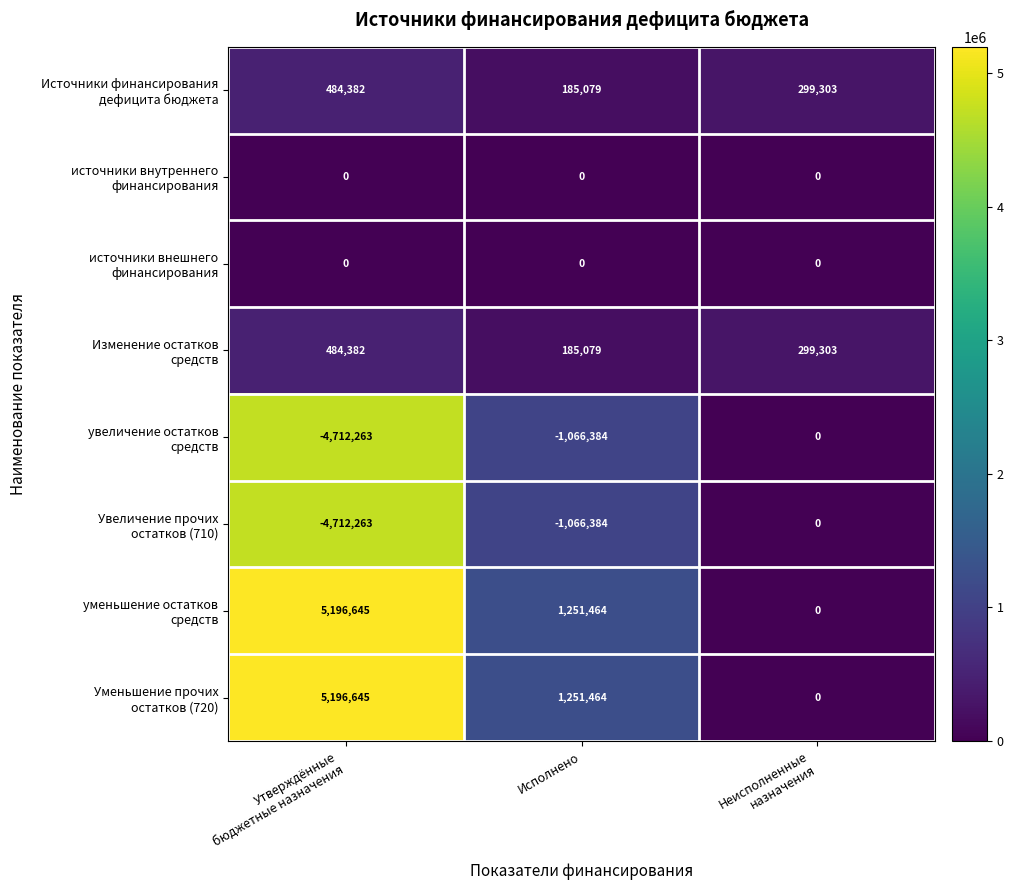

What is the smallest value displayed?

-4712263